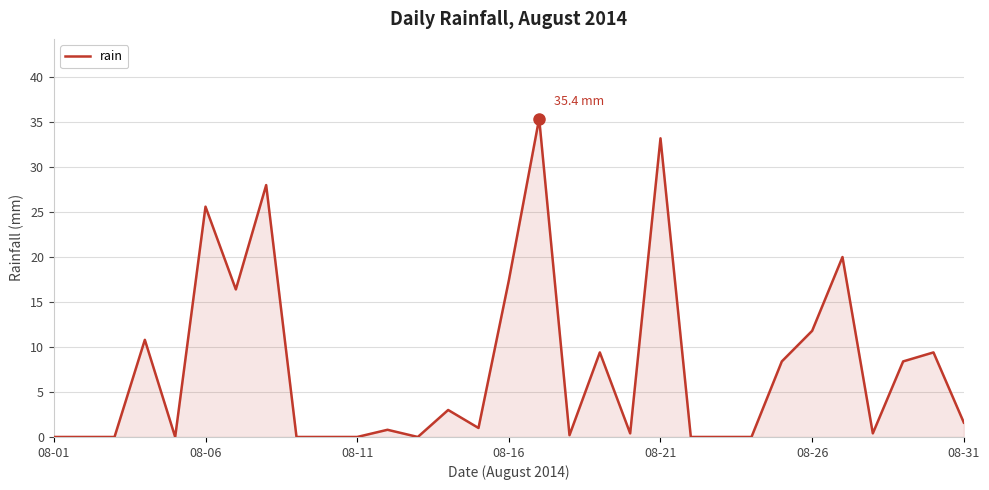

What is the maximum value shown in the chart?

35.4